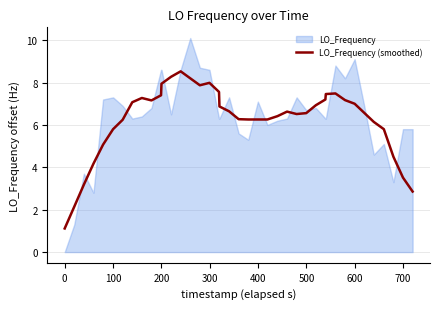

What is the lowest value of the LO_Frequency (smoothed) series?

1.1